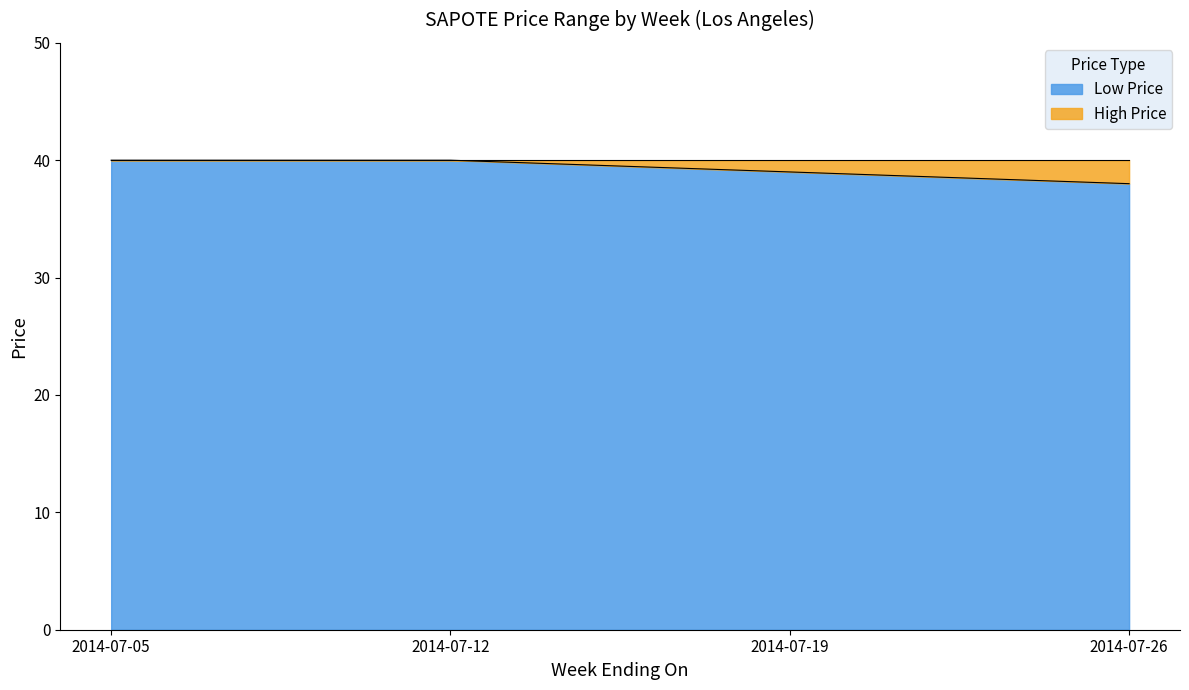

Which has a higher value, 2014-07-05 or 2014-07-19?

2014-07-05